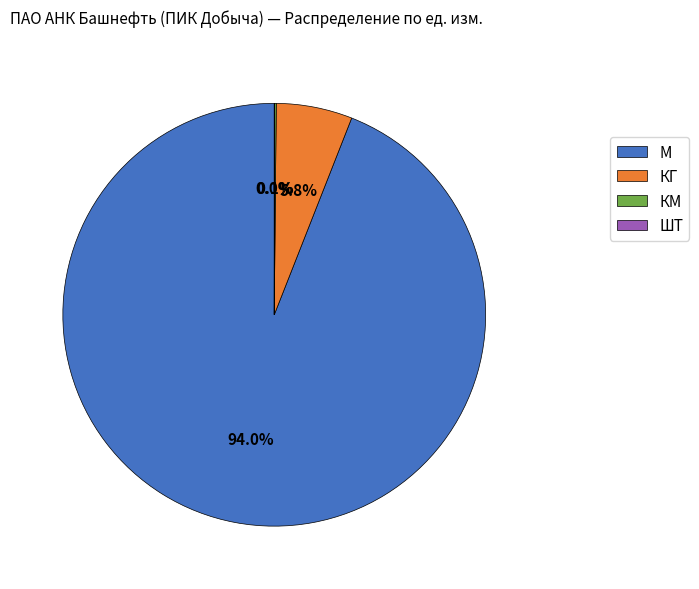

Is the sum of М and КГ greater than half?

Yes